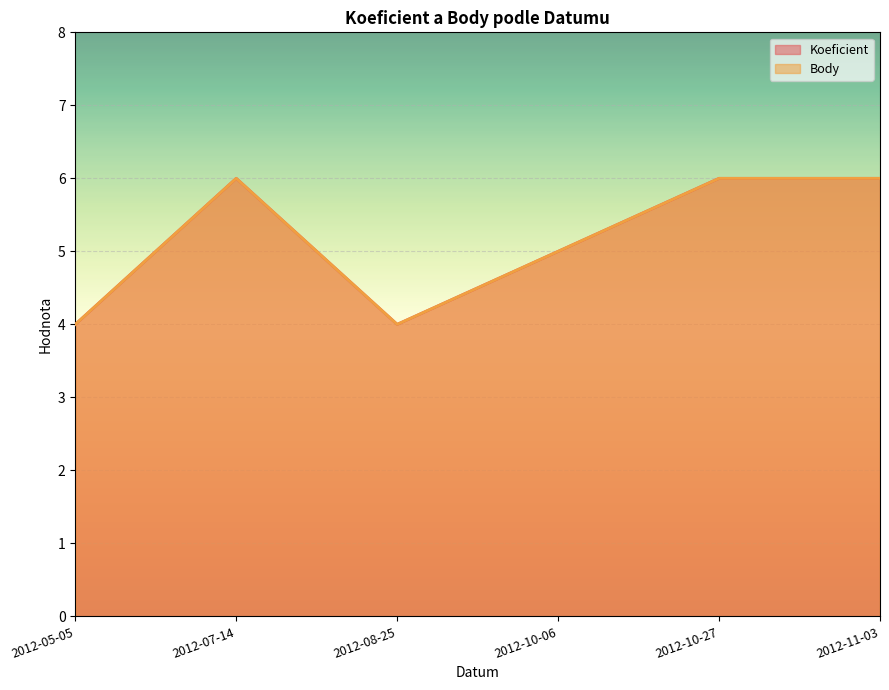

The value of Koeficient at 2012-11-03 is 6. True or false?

True